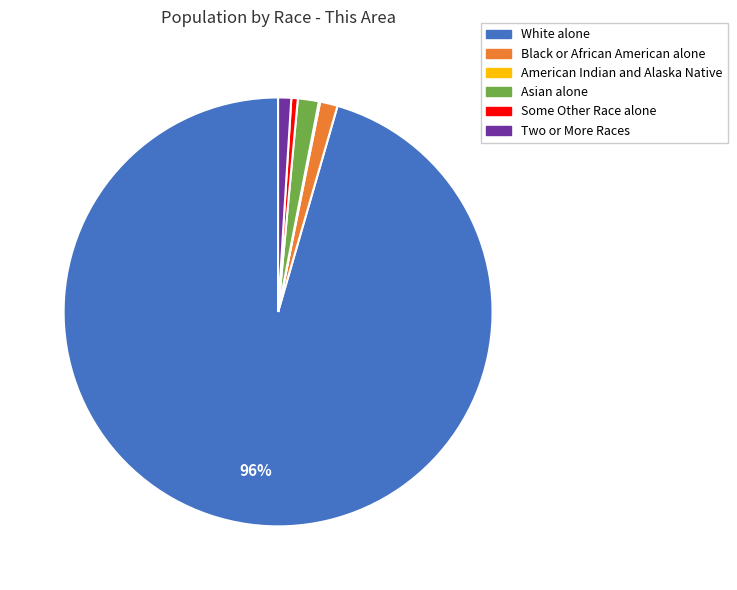

Which category has the biggest portion of the pie?

White alone